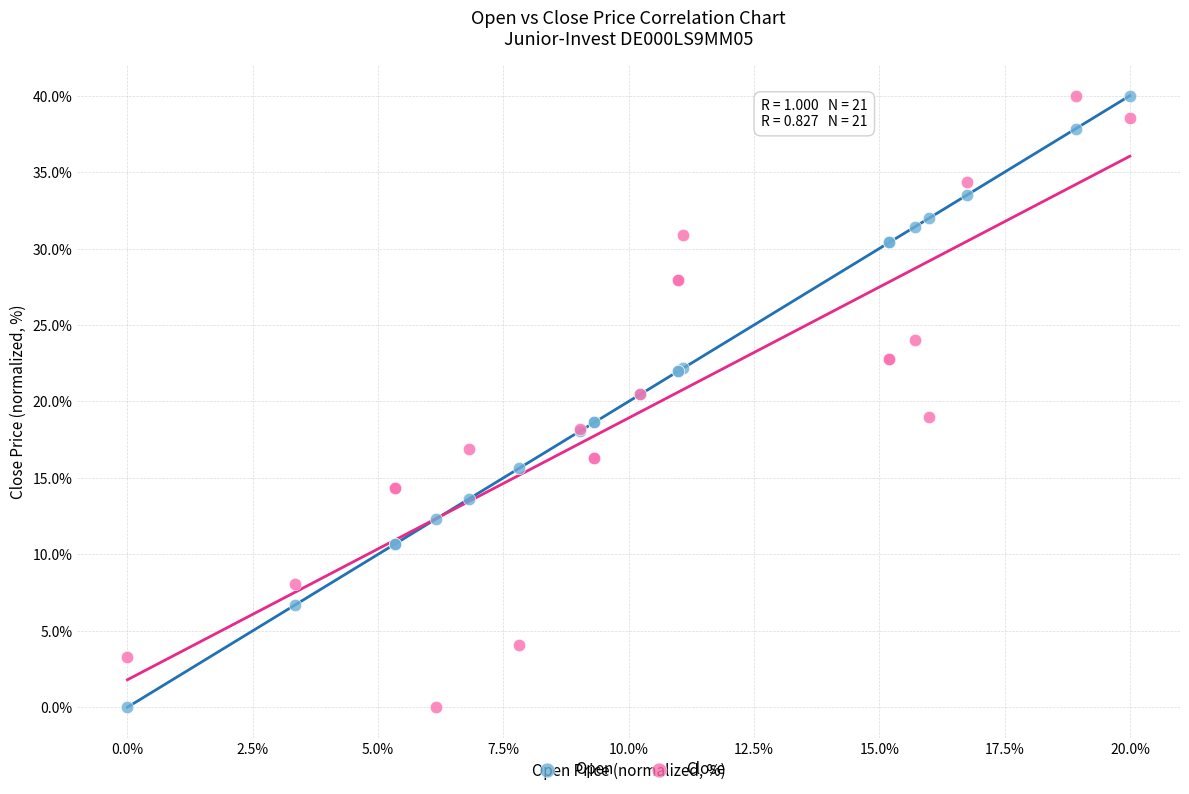

What is the X range (max minus min) for the scatter plot?

20.0